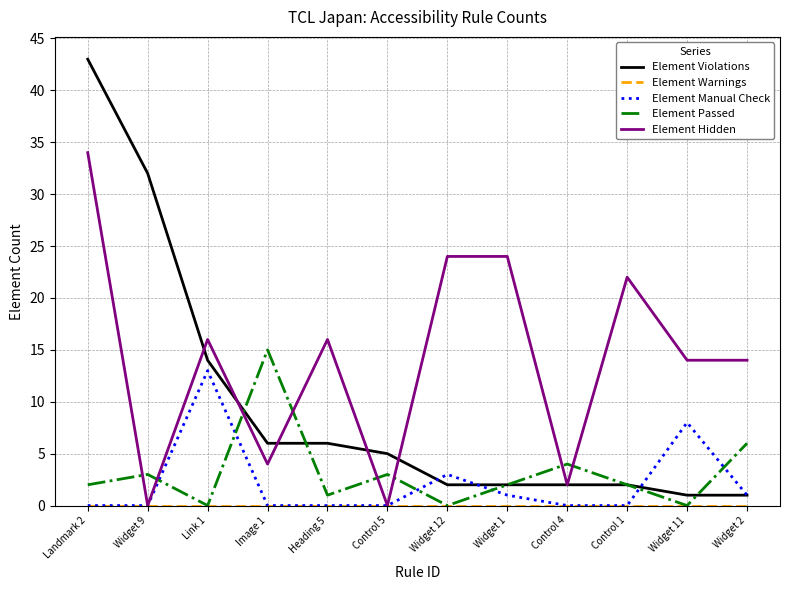

At which label does Element Hidden reach its peak?

Landmark 2